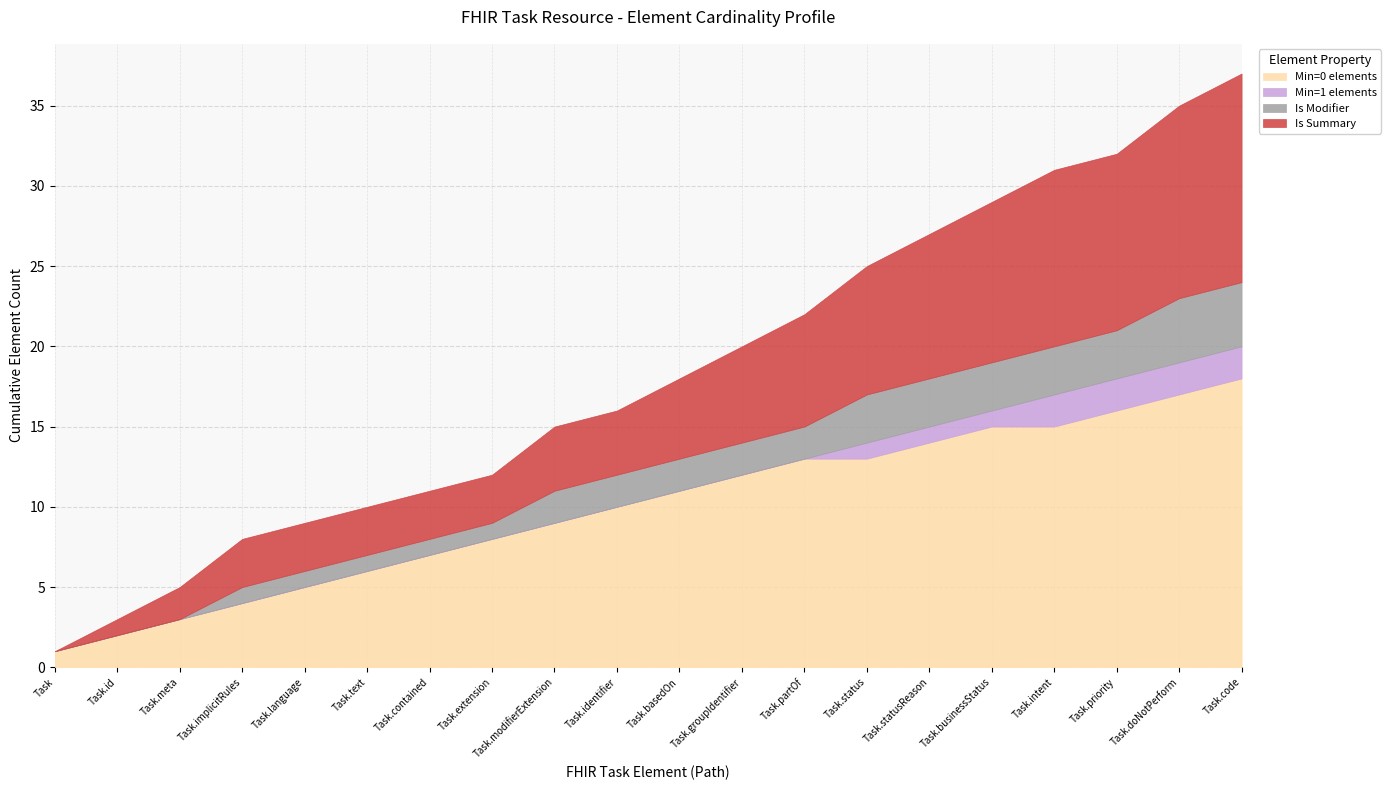

Which series has the widest spread of values?

Min=0 elements